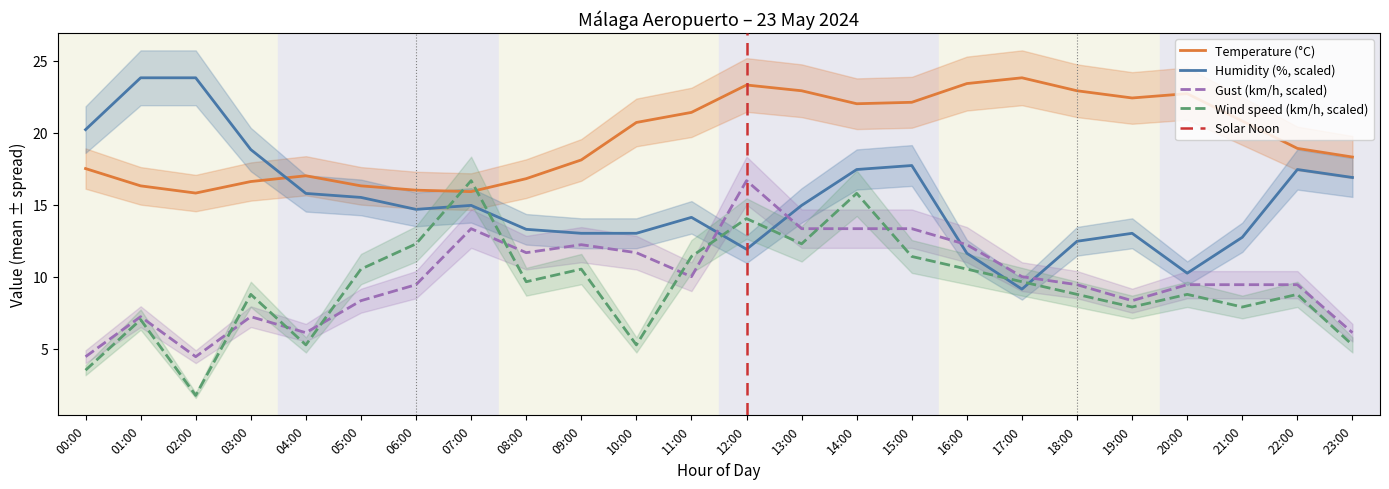

Does the chart display data point markers on the line(s)?

No